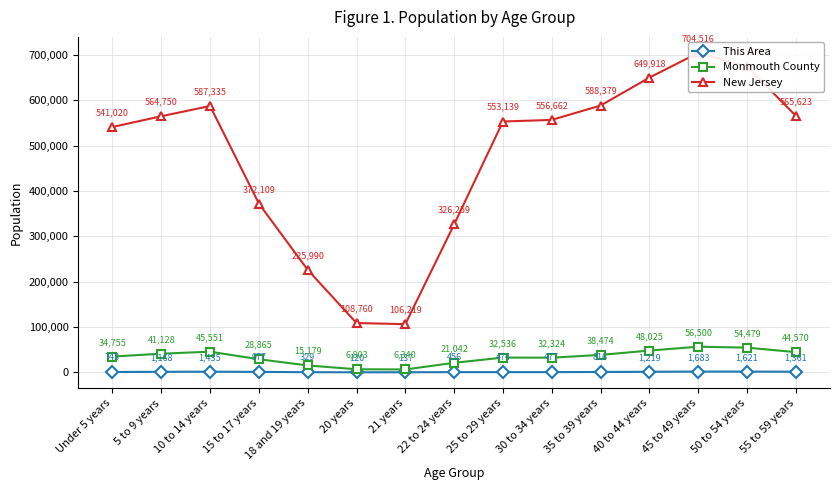

Reading right to left, transcribe all the data shown in this chart.

This Area: 1361	1621	1683	1219	816	477	474	456	137	120	329	977	1435	1168	743
Monmouth County: 44570	54479	56500	48025	38474	32324	32536	21042	6340	6803	15179	28865	45551	41128	34755
New Jersey: 565623	674680	704516	649918	588379	556662	553139	326259	106219	108760	225990	372109	587335	564750	541020